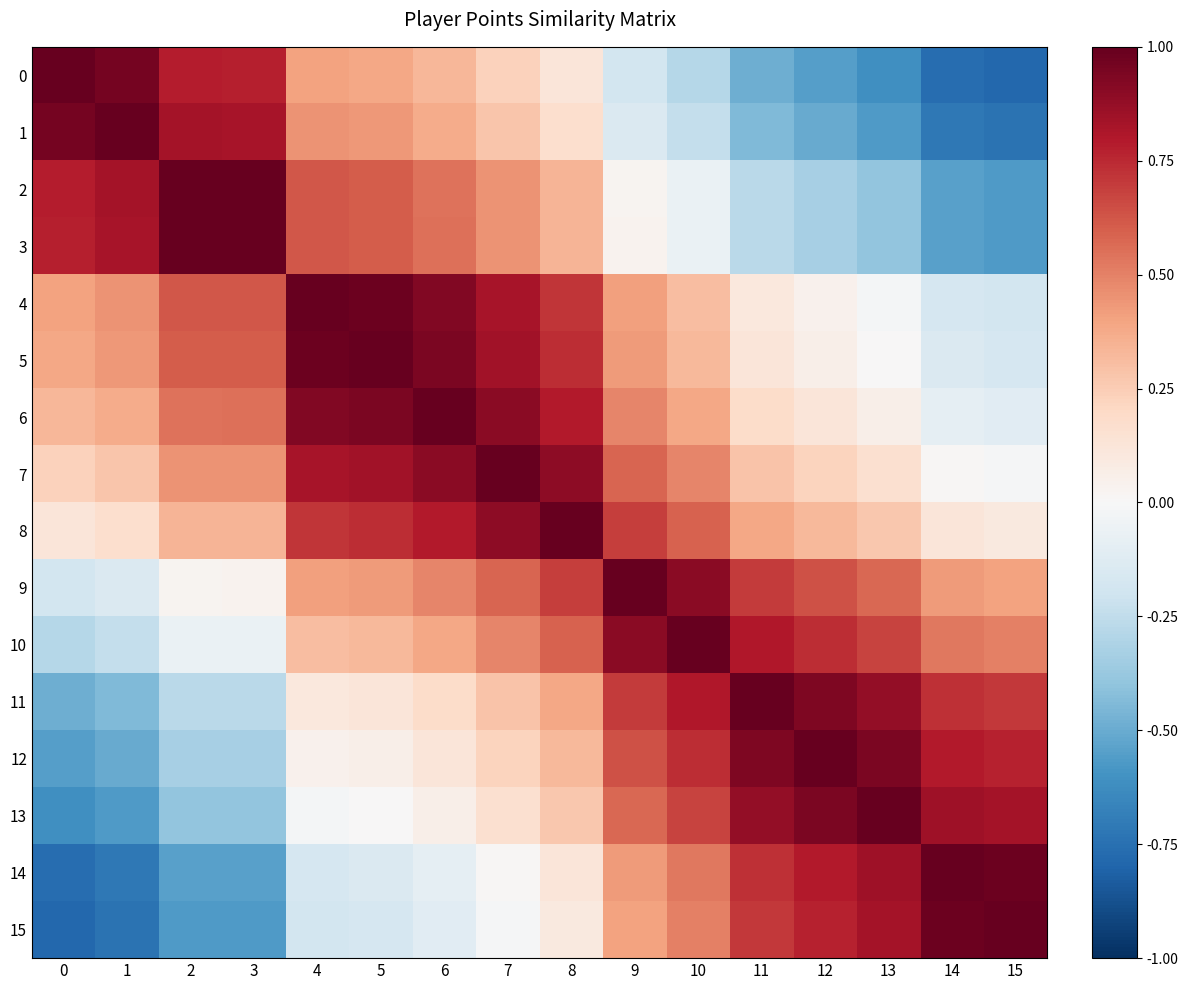

Reading left to right, transcribe all the data shown in this chart.

0: 0=1.0	1=1.0	2=0.8	3=0.8	4=0.4	5=0.4	6=0.3	7=0.2	8=0.1	9=-0.2	10=-0.3	11=-0.5	12=-0.6	13=-0.6	14=-0.8	15=-0.8
1: 0=1.0	1=1.0	2=0.8	3=0.8	4=0.5	5=0.4	6=0.4	7=0.3	8=0.2	9=-0.1	10=-0.2	11=-0.4	12=-0.5	13=-0.6	14=-0.7	15=-0.7
2: 0=0.8	1=0.8	2=1.0	3=1.0	4=0.6	5=0.6	6=0.5	7=0.4	8=0.3	9=0.0	10=-0.1	11=-0.3	12=-0.3	13=-0.4	14=-0.5	15=-0.6
3: 0=0.8	1=0.8	2=1.0	3=1.0	4=0.6	5=0.6	6=0.5	7=0.4	8=0.3	9=0.0	10=-0.1	11=-0.3	12=-0.3	13=-0.4	14=-0.5	15=-0.6
4: 0=0.4	1=0.5	2=0.6	3=0.6	4=1.0	5=1.0	6=0.9	7=0.8	8=0.7	9=0.4	10=0.3	11=0.1	12=0.0	13=-0.0	14=-0.2	15=-0.2
5: 0=0.4	1=0.4	2=0.6	3=0.6	4=1.0	5=1.0	6=0.9	7=0.8	8=0.7	9=0.4	10=0.3	11=0.1	12=0.1	13=0.0	14=-0.1	15=-0.2
6: 0=0.3	1=0.4	2=0.5	3=0.5	4=0.9	5=0.9	6=1.0	7=0.9	8=0.8	9=0.5	10=0.4	11=0.2	12=0.1	13=0.1	14=-0.1	15=-0.1
7: 0=0.2	1=0.3	2=0.4	3=0.4	4=0.8	5=0.8	6=0.9	7=1.0	8=0.9	9=0.6	10=0.5	11=0.3	12=0.2	13=0.2	14=0.0	15=-0.0
8: 0=0.1	1=0.2	2=0.3	3=0.3	4=0.7	5=0.7	6=0.8	7=0.9	8=1.0	9=0.7	10=0.6	11=0.4	12=0.3	13=0.3	14=0.1	15=0.1
9: 0=-0.2	1=-0.1	2=0.0	3=0.0	4=0.4	5=0.4	6=0.5	7=0.6	8=0.7	9=1.0	10=0.9	11=0.7	12=0.6	13=0.6	14=0.4	15=0.4
10: 0=-0.3	1=-0.2	2=-0.1	3=-0.1	4=0.3	5=0.3	6=0.4	7=0.5	8=0.6	9=0.9	10=1.0	11=0.8	12=0.7	13=0.7	14=0.5	15=0.5
11: 0=-0.5	1=-0.4	2=-0.3	3=-0.3	4=0.1	5=0.1	6=0.2	7=0.3	8=0.4	9=0.7	10=0.8	11=1.0	12=0.9	13=0.9	14=0.7	15=0.7
12: 0=-0.6	1=-0.5	2=-0.3	3=-0.3	4=0.0	5=0.1	6=0.1	7=0.2	8=0.3	9=0.6	10=0.7	11=0.9	12=1.0	13=0.9	14=0.8	15=0.8
13: 0=-0.6	1=-0.6	2=-0.4	3=-0.4	4=-0.0	5=0.0	6=0.1	7=0.2	8=0.3	9=0.6	10=0.7	11=0.9	12=0.9	13=1.0	14=0.9	15=0.8
14: 0=-0.8	1=-0.7	2=-0.5	3=-0.5	4=-0.2	5=-0.1	6=-0.1	7=0.0	8=0.1	9=0.4	10=0.5	11=0.7	12=0.8	13=0.9	14=1.0	15=1.0
15: 0=-0.8	1=-0.7	2=-0.6	3=-0.6	4=-0.2	5=-0.2	6=-0.1	7=-0.0	8=0.1	9=0.4	10=0.5	11=0.7	12=0.8	13=0.8	14=1.0	15=1.0